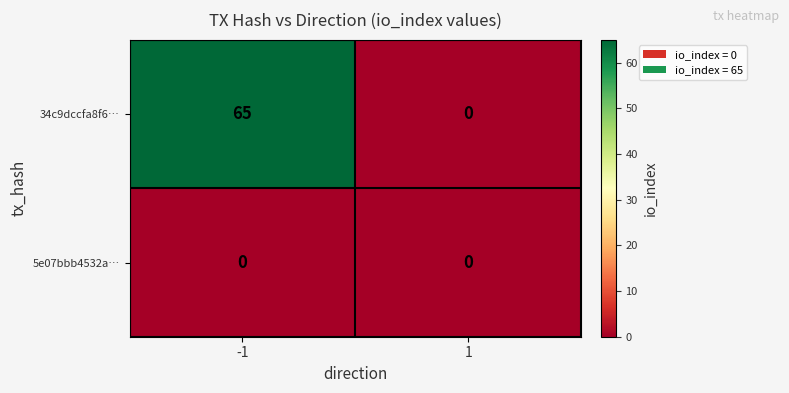

The value of 34c9dccfa8f6… at -1 is 65. True or false?

True